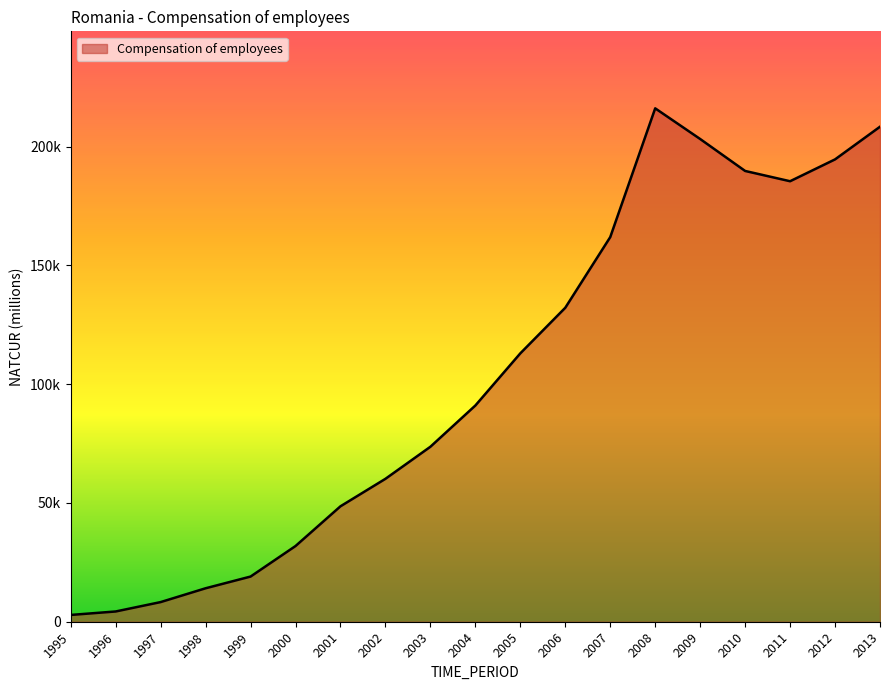

At which label is the value closest to 109504?

2005